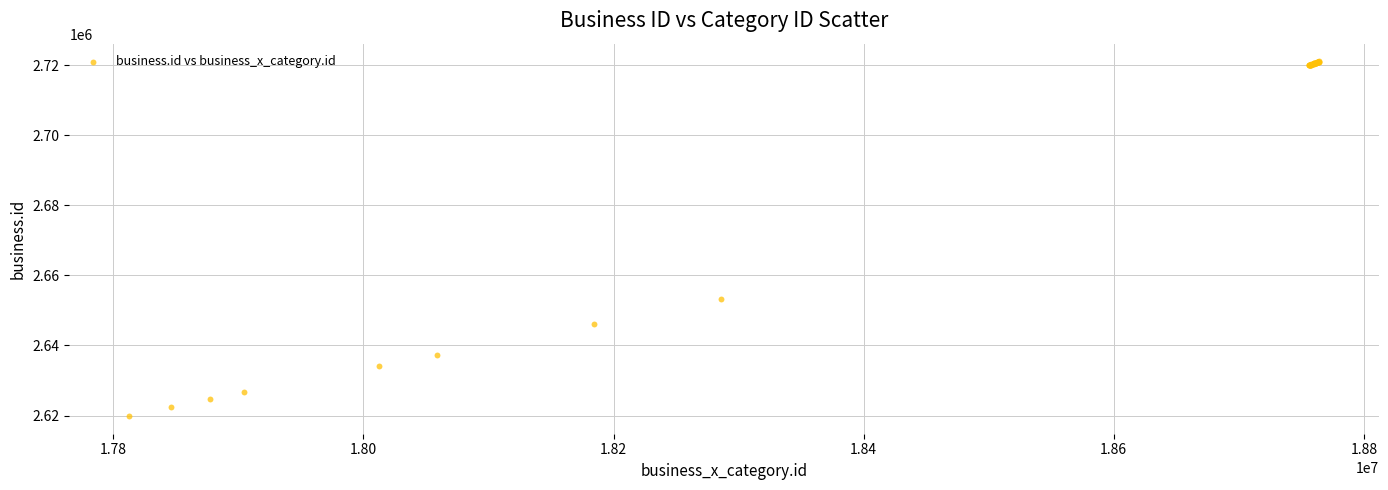

What Y value in the scatter plot is closest to 2670508?

2653374